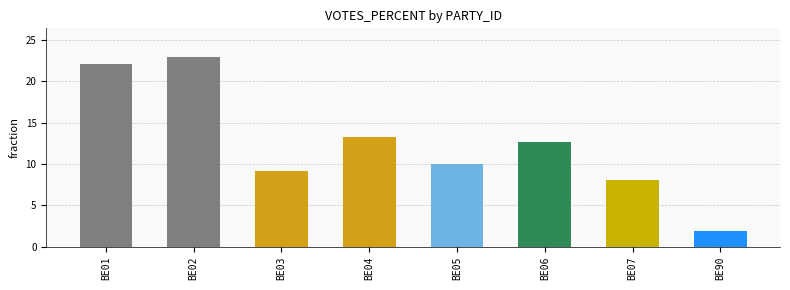

Is it true that the value at BE07 is 8.1?

True